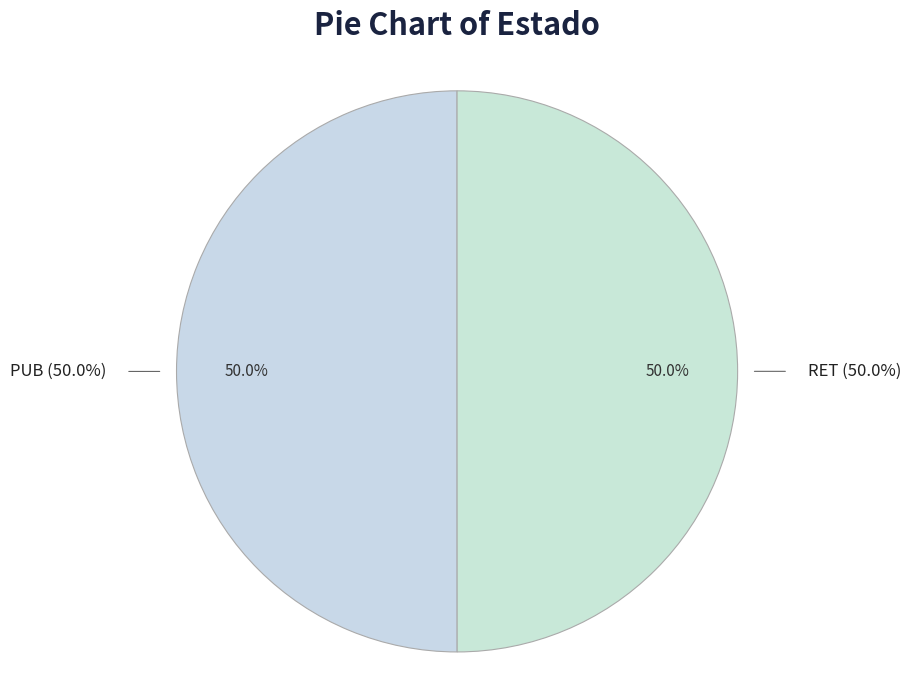

Rank the categories by value from lowest to highest.

RET, PUB